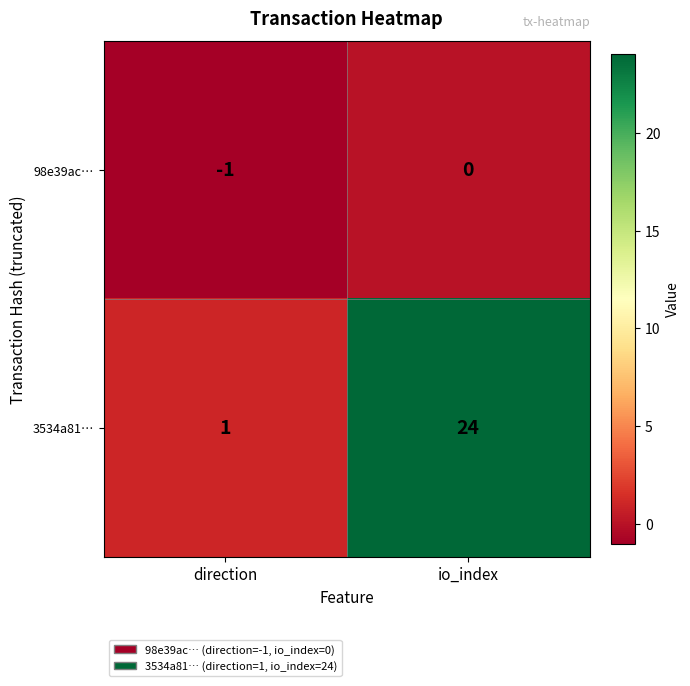

Which series has the largest total across all categories?

3534a81…